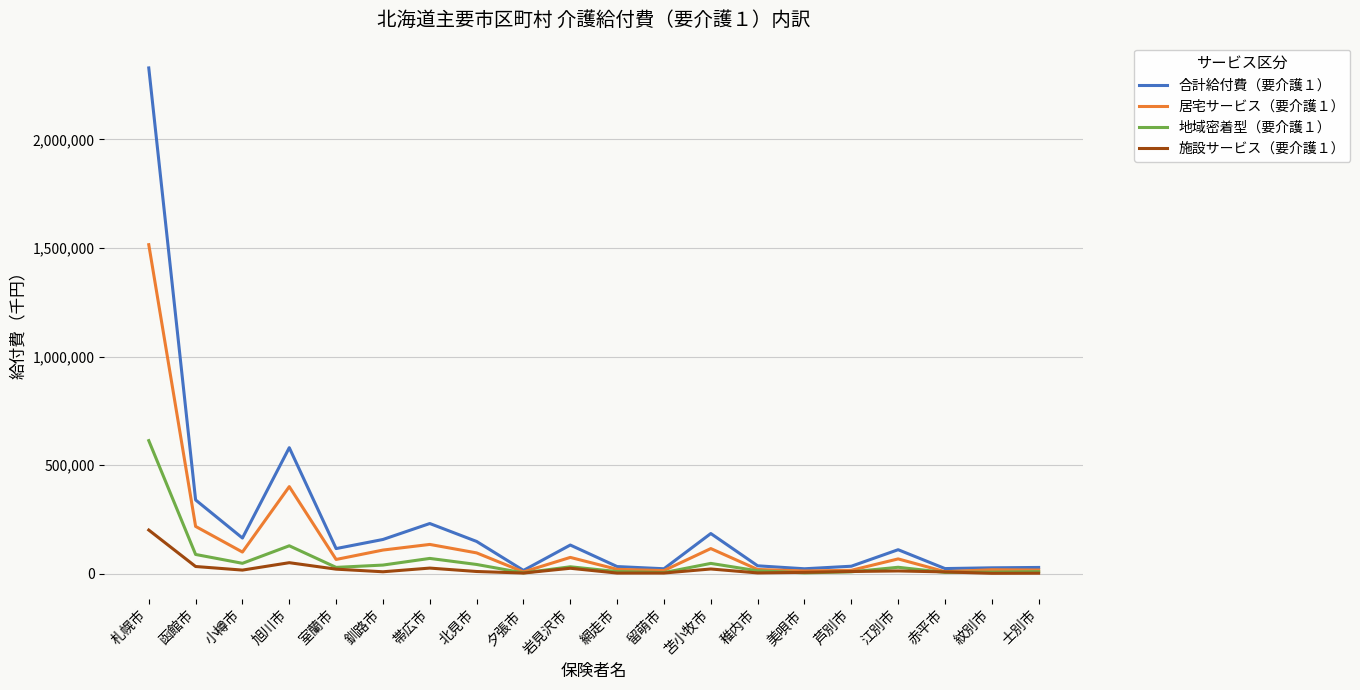

Is it true that 地域密着型（要介護１） equals 8611.1 at 芦別市?

True